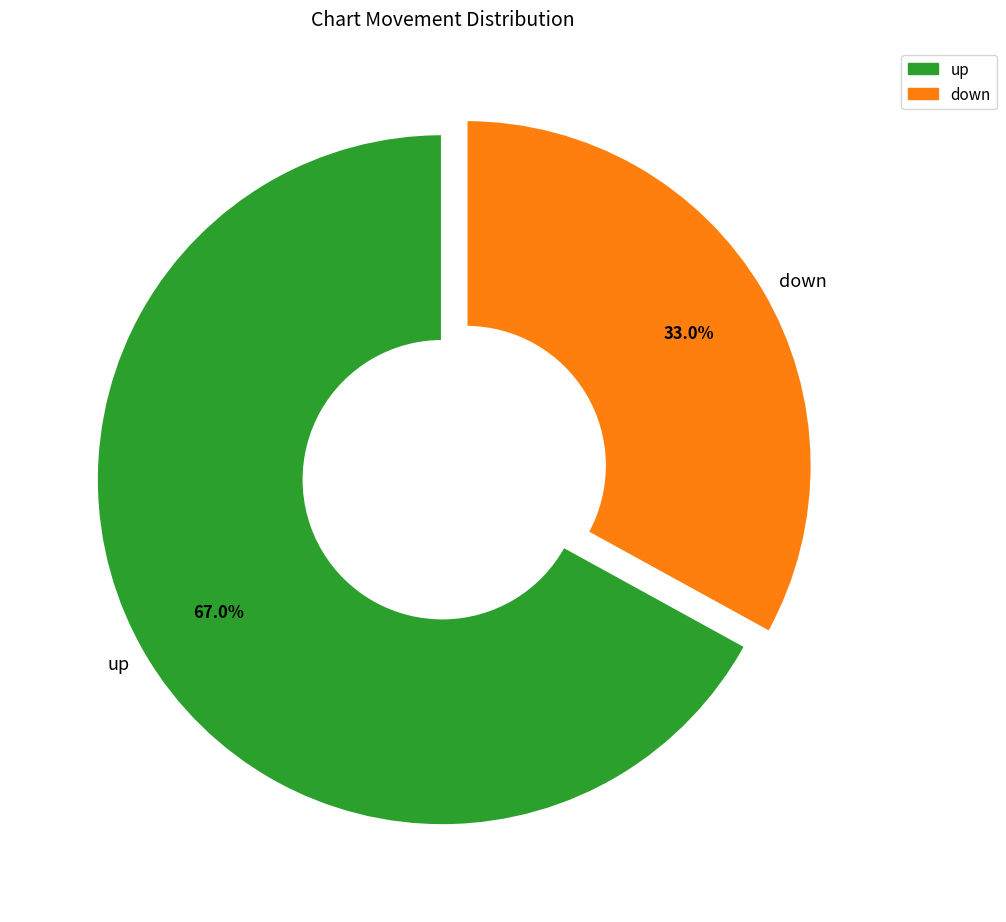

Is it true that up is 80% of the pie?

False